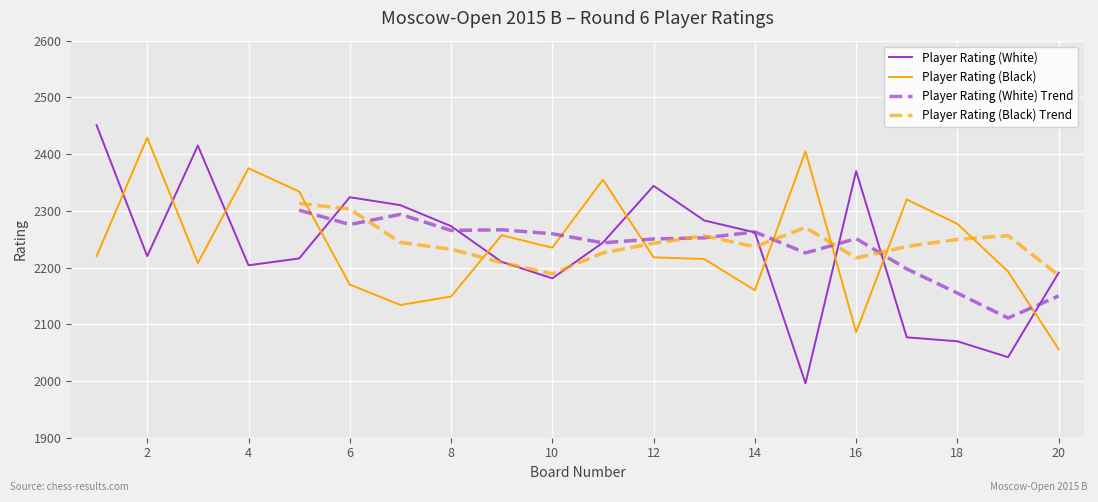

Is this an area chart (filled region under the line)?

No